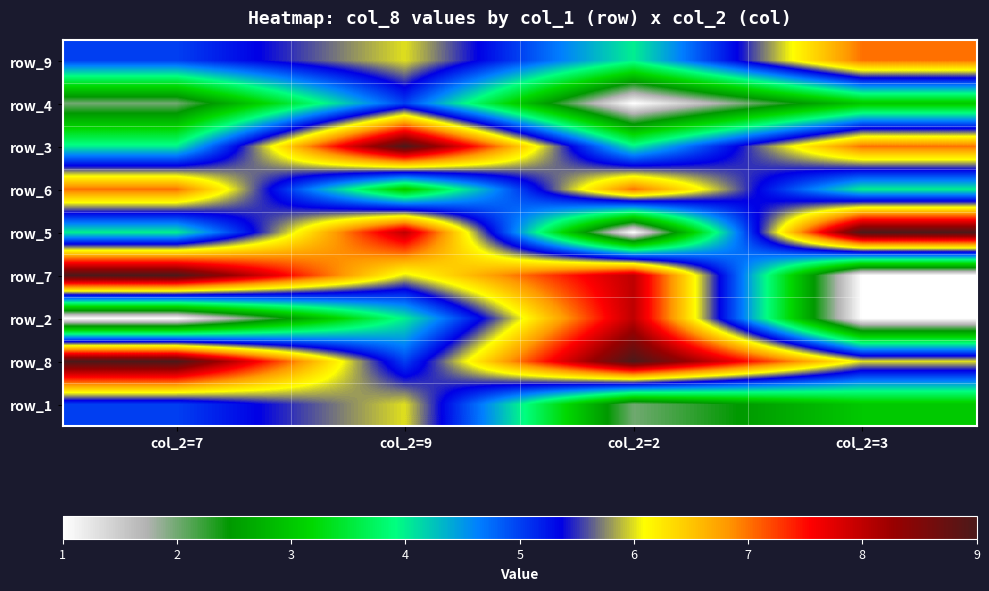

The value of row_8 at col_2=9 is 8. True or false?

False